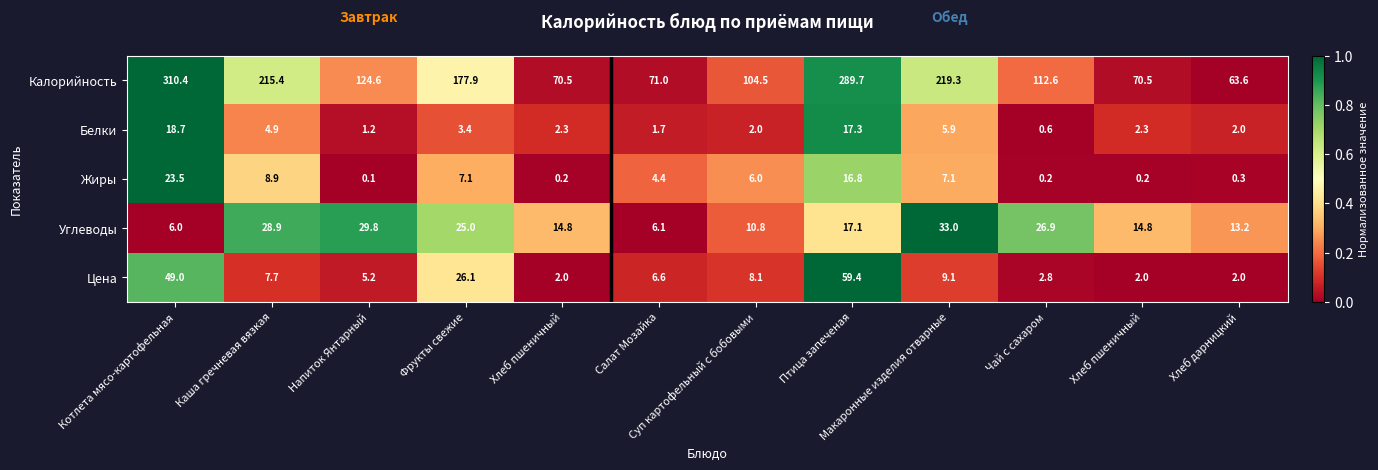

How many data points does each series have?

12